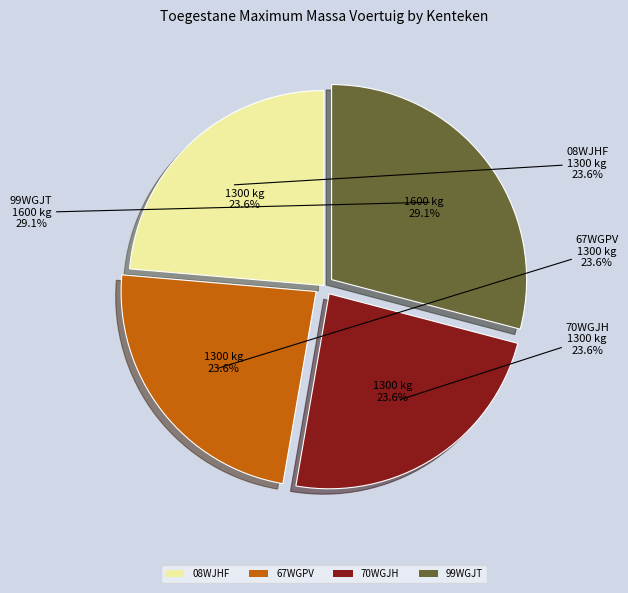

Which slice is the smallest?

08WJHF